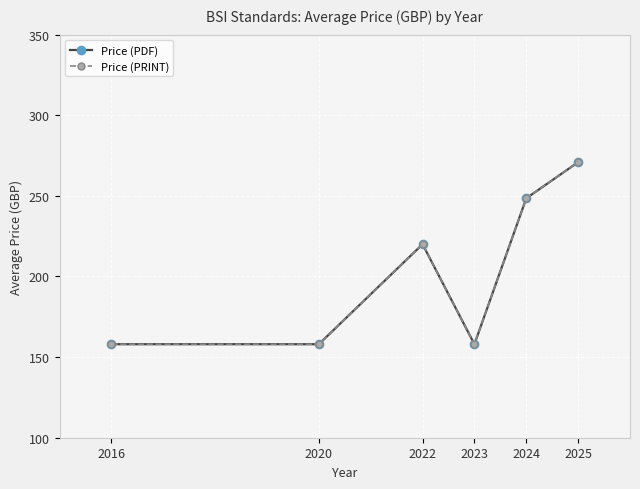

Does the chart have visible grid lines?

Yes